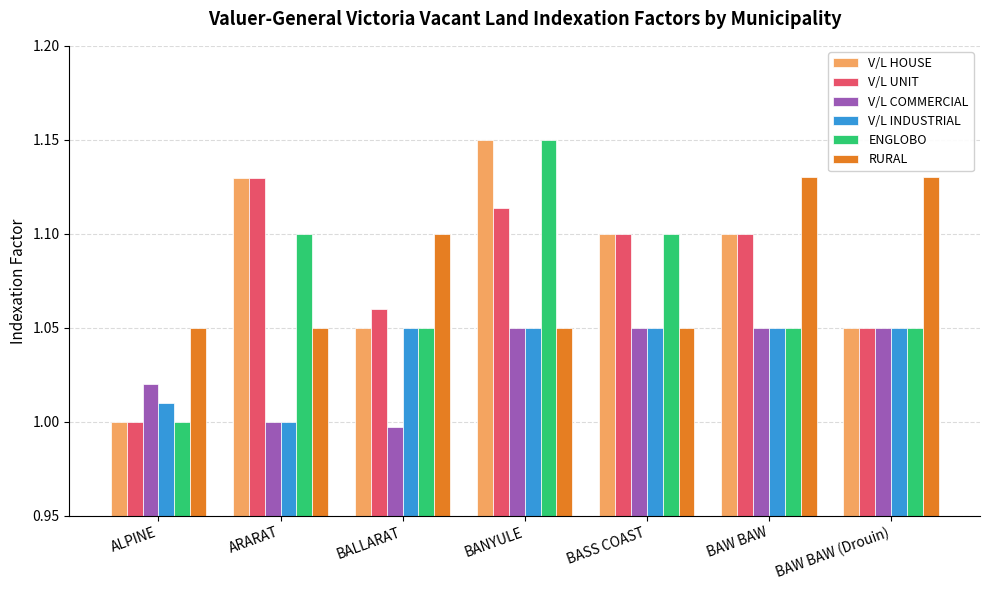

Count the ENGLOBO values in the range 1 to 2.

7